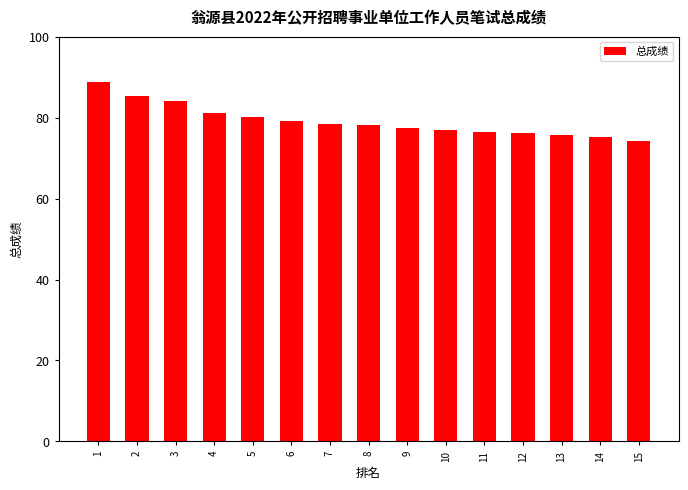

What is the change in value from 3 to 6?

-4.9